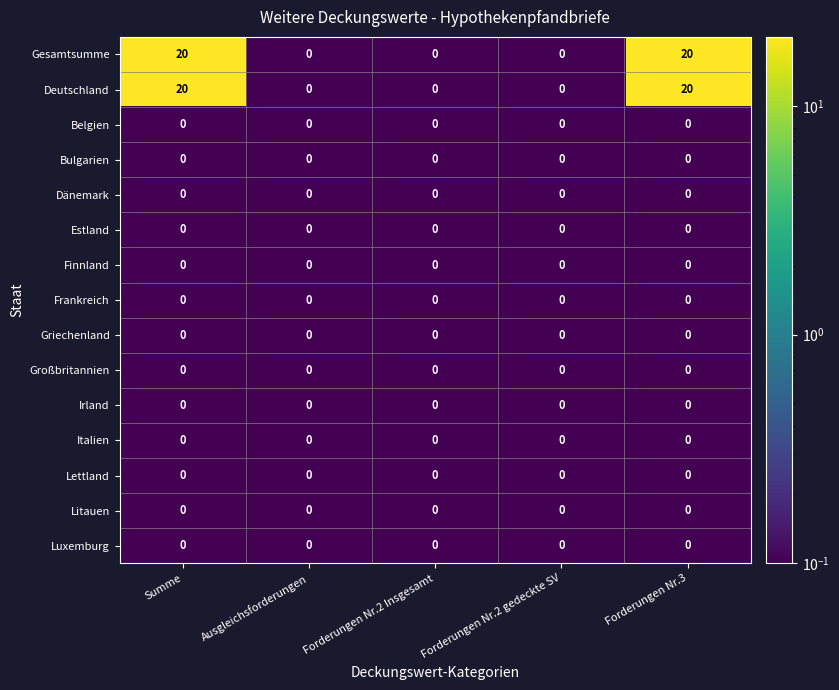

Is it true that Luxemburg equals 0 at Ausgleichsforderungen?

True